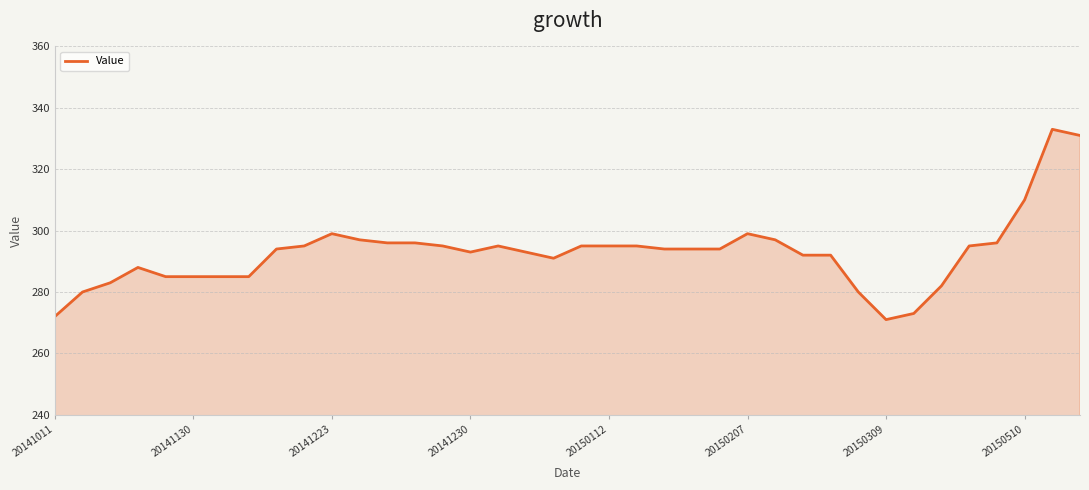

What is the maximum value shown in the chart?

333